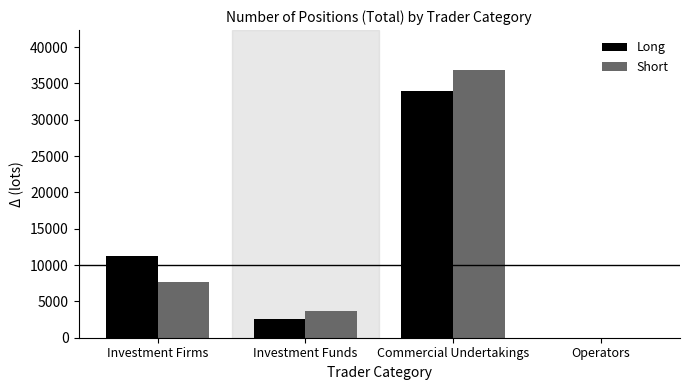

At which category is the sum across all series the highest?

Commercial Undertakings